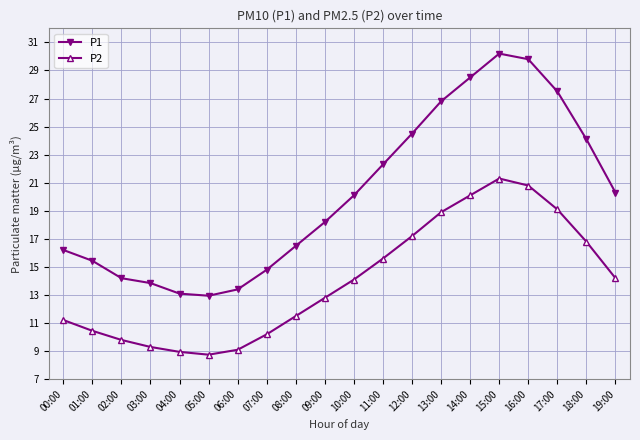

How many values in the P1 series are below 20?

10